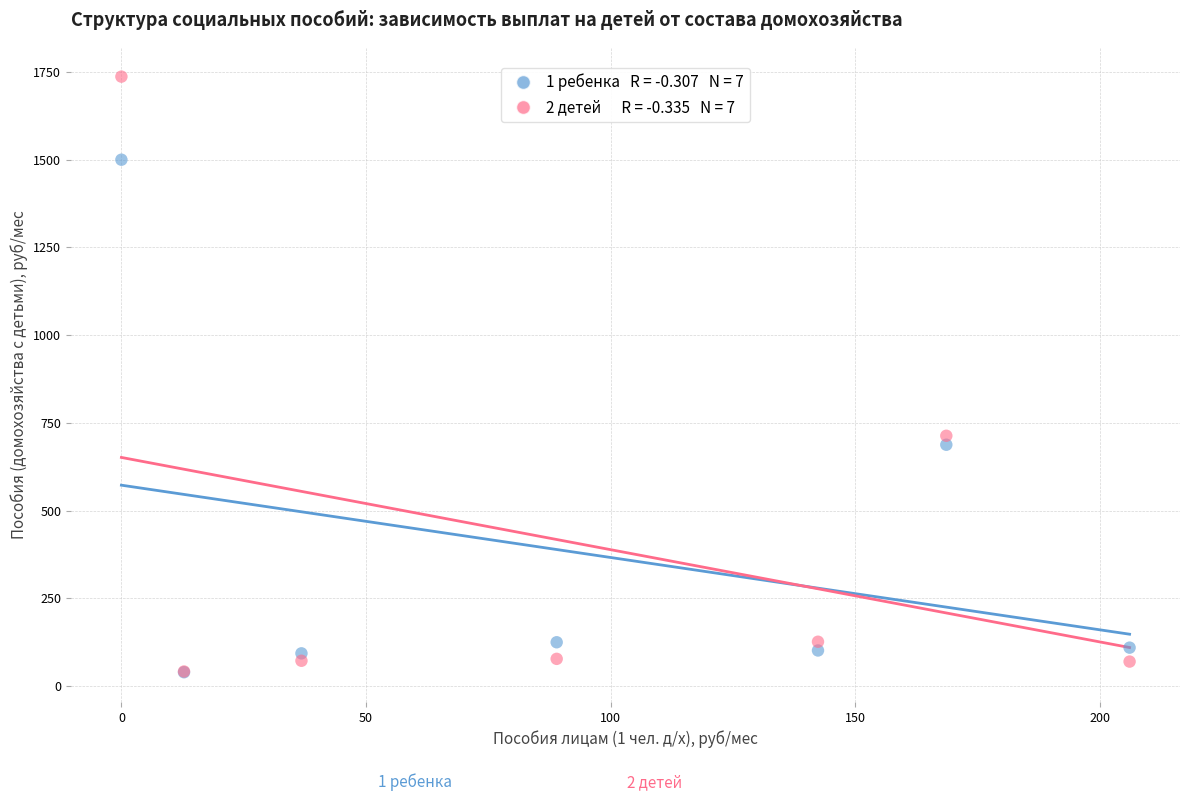

Across all series, what Y value is closest to 887?

713.1